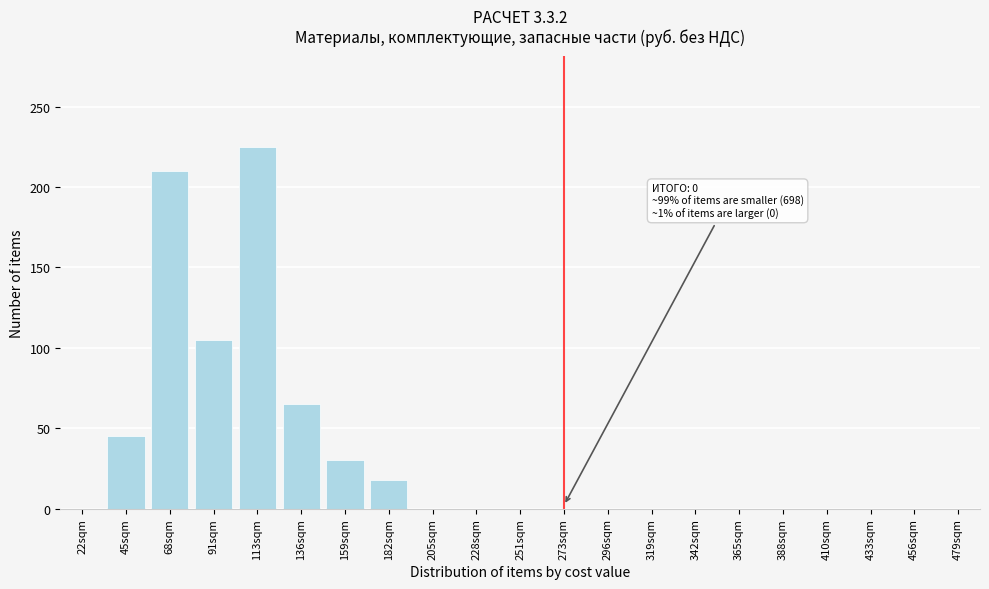

Reading left to right, list all the values displayed in this chart.

22sqm=0	45sqm=45	68sqm=210	91sqm=105	113sqm=225	136sqm=65	159sqm=30	182sqm=18	205sqm=0	228sqm=0	251sqm=0	273sqm=0	296sqm=0	319sqm=0	342sqm=0	365sqm=0	388sqm=0	410sqm=0	433sqm=0	456sqm=0	479sqm=0